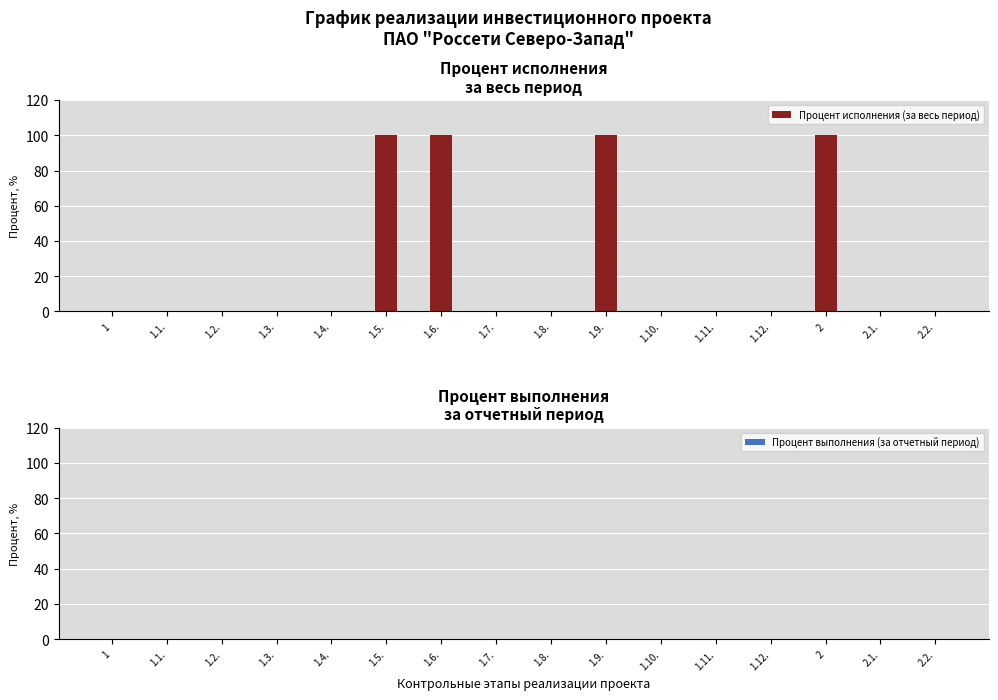

What is the change in value from 1.8. to 2?

+100